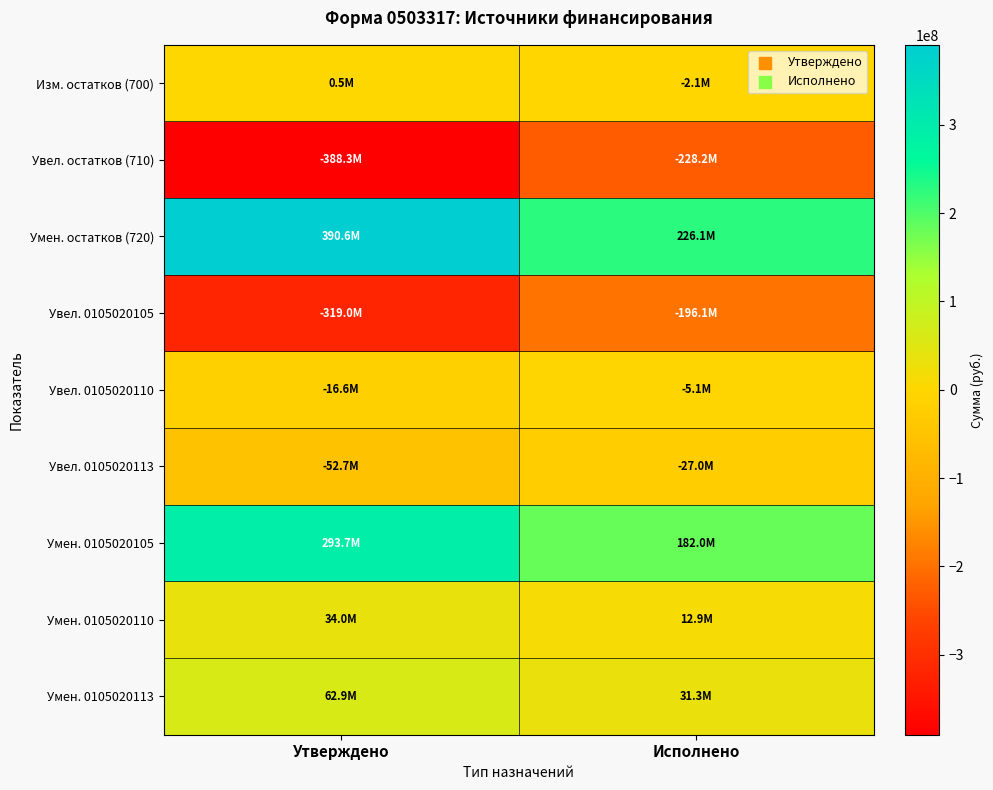

At how many categories does at least one series exceed 48109125?

2